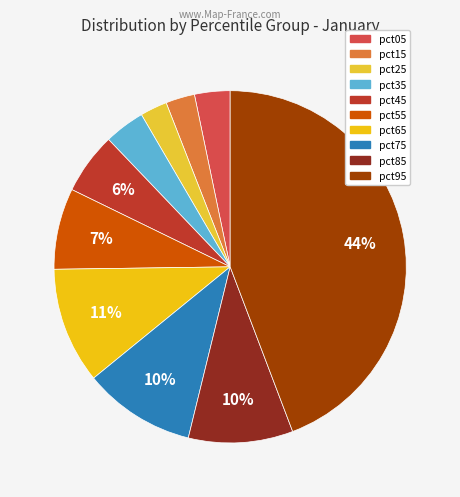

To the nearest percent, what portion does pct35 represent?

4%